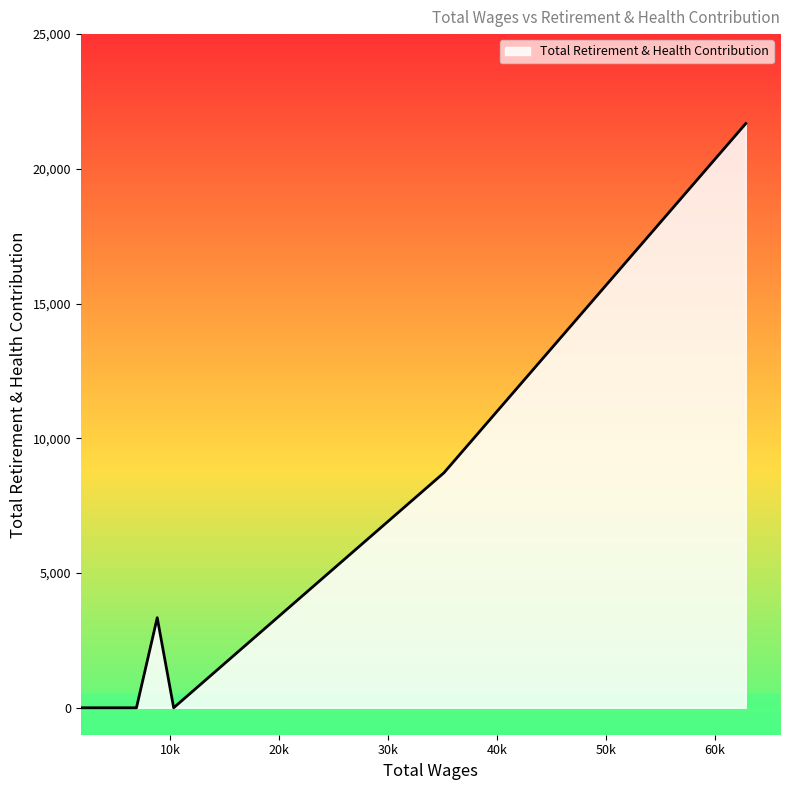

The value at 2847.0 is 0. True or false?

True